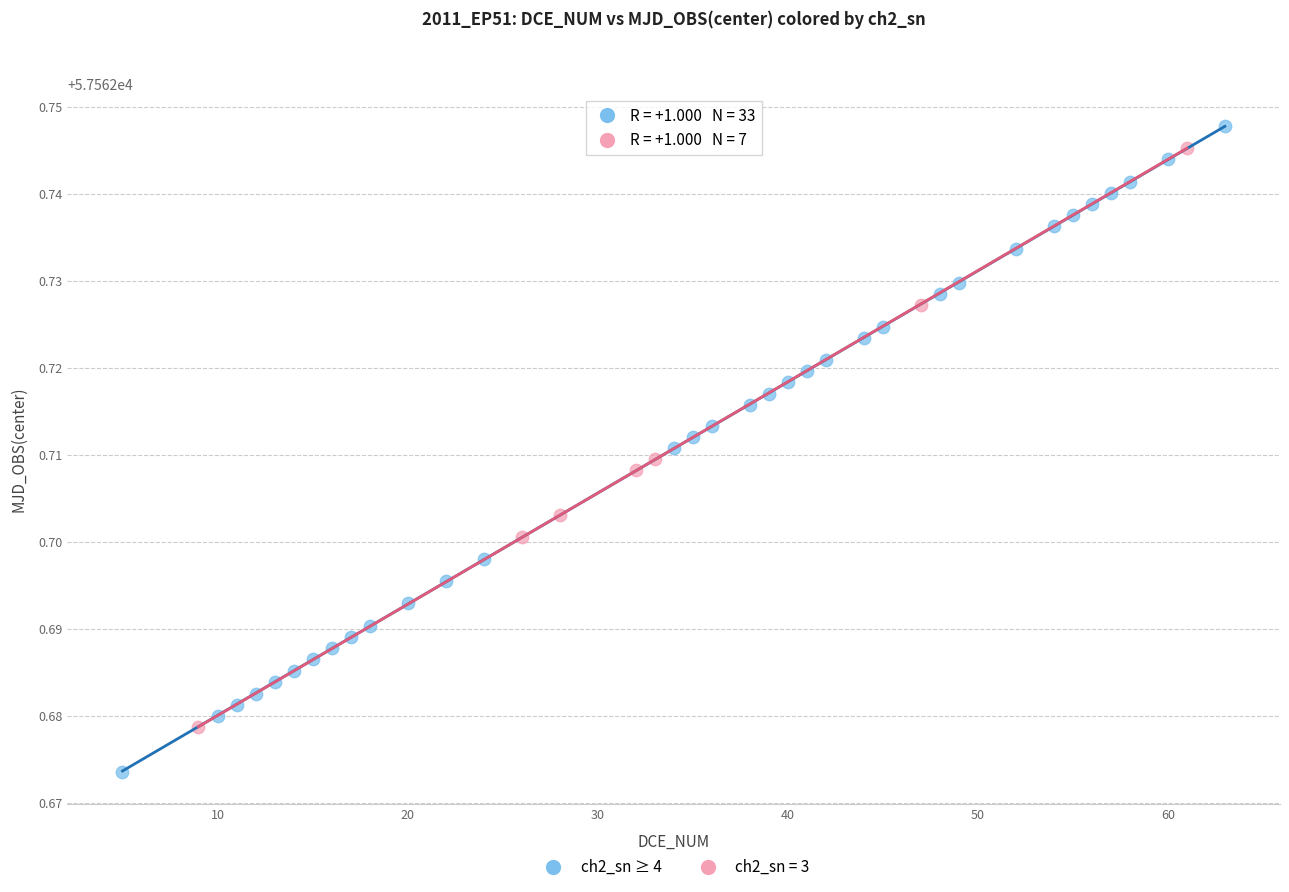

Which series has the largest Y range (max minus min)?

ch2_sn ≥ 4